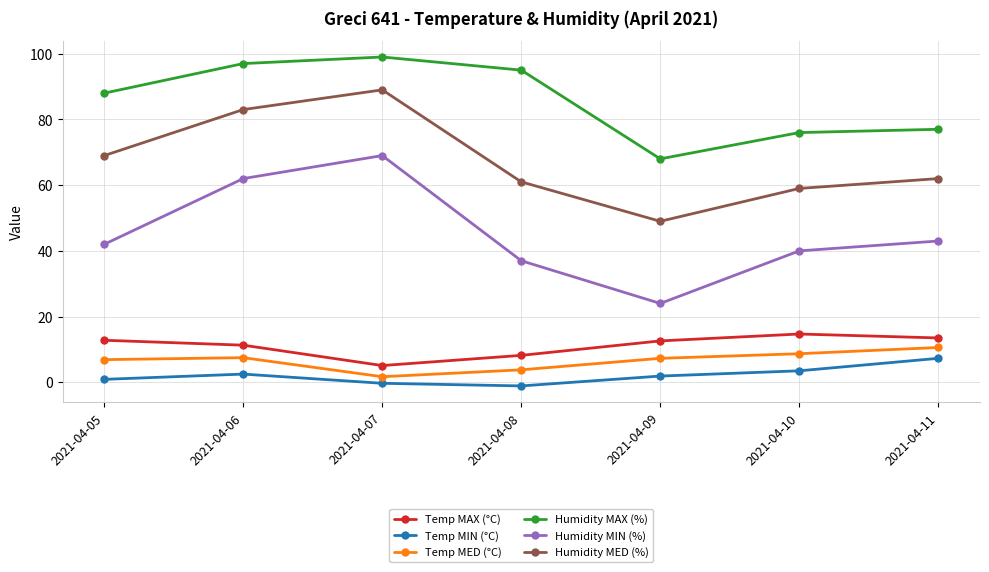

The Temp MIN (°C) series shows 0.9 at 2021-04-05. True or false?

True